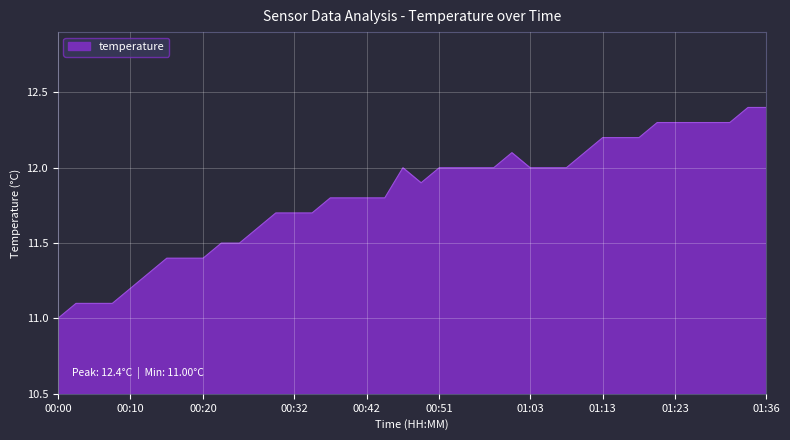

What is the minimum value shown in the chart?

11.0